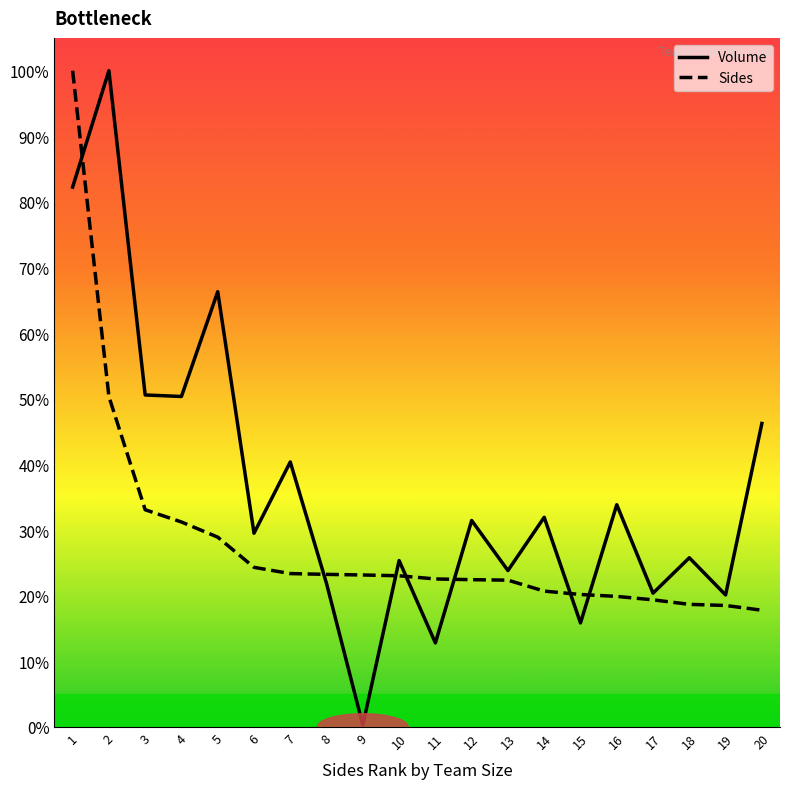

Which series has the largest total across all categories?

Volume